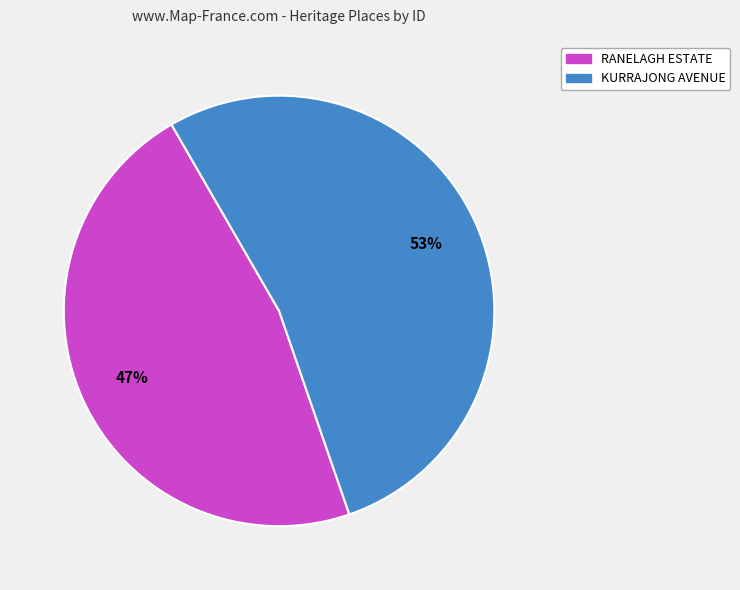

Between KURRAJONG AVENUE and RANELAGH ESTATE, which is larger?

KURRAJONG AVENUE